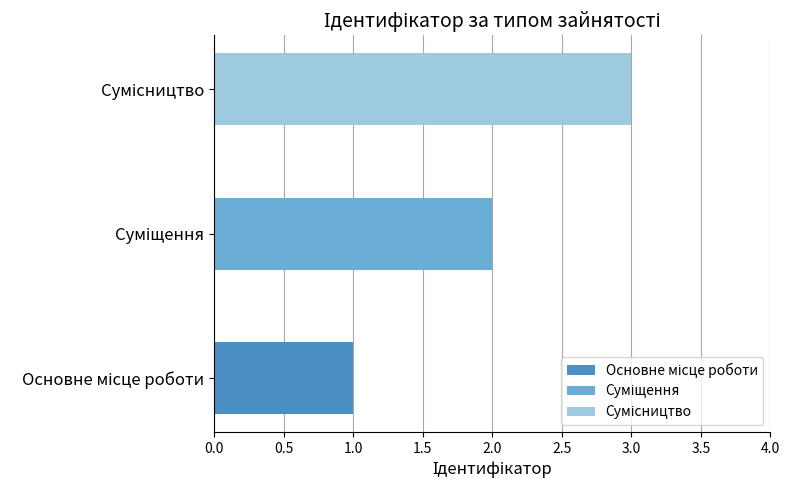

At which label does the data first exceed 2?

Сумісництво